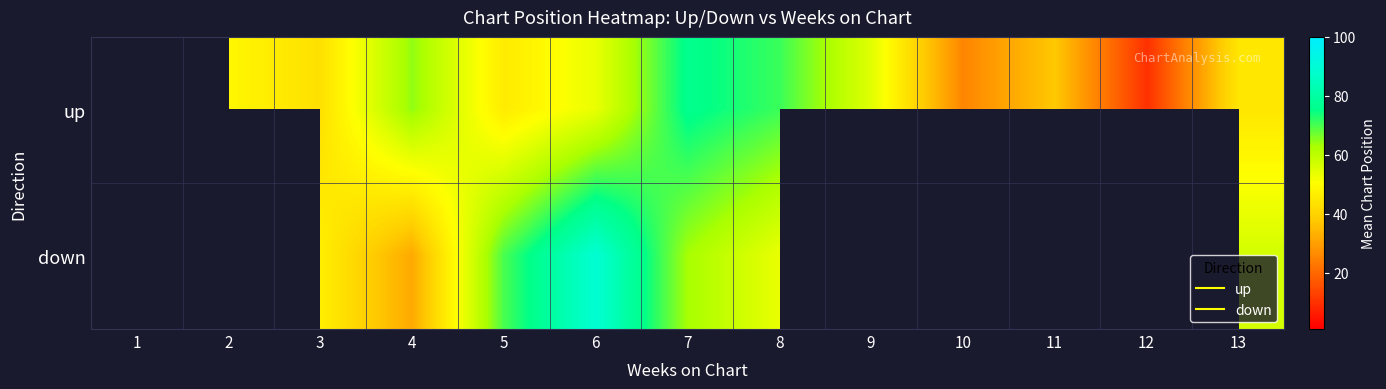

At which category does the chart reach its minimum across all series?

12